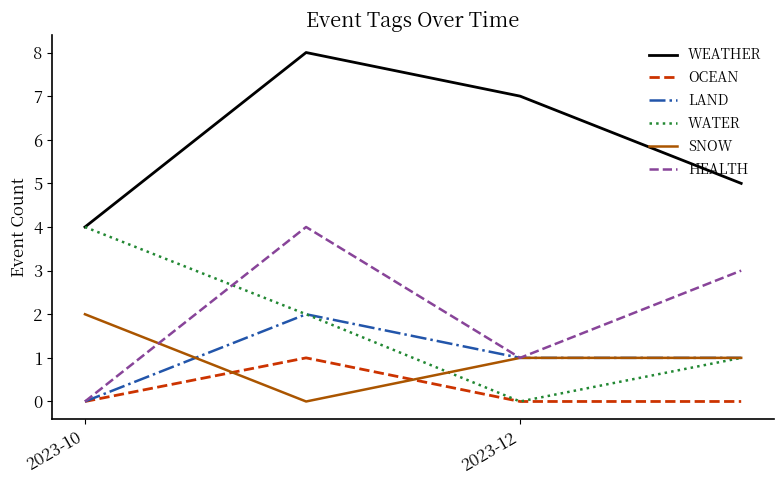

Reading left to right, what are all the values shown in this chart?

WEATHER: 4	8	7	5
OCEAN: 0	1	0	0
LAND: 0	2	1	1
WATER: 4	2	0	1
SNOW: 2	0	1	1
HEALTH: 0	4	1	3